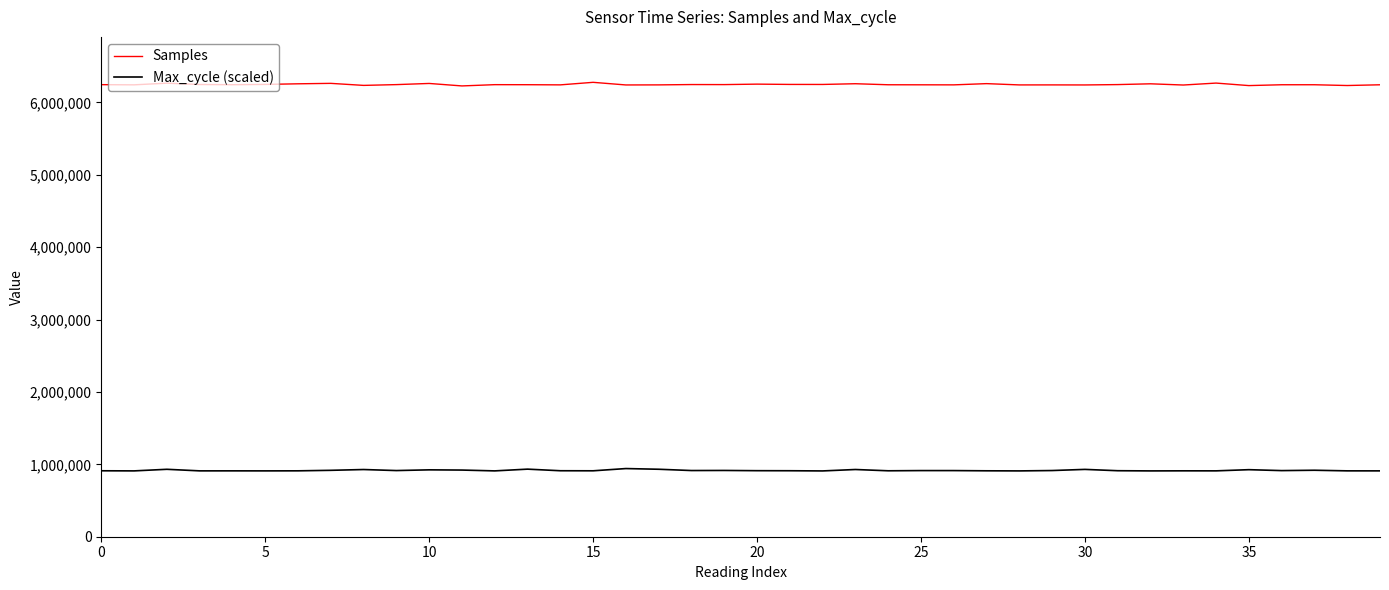

What is the highest value of the Samples series?

6276309.0